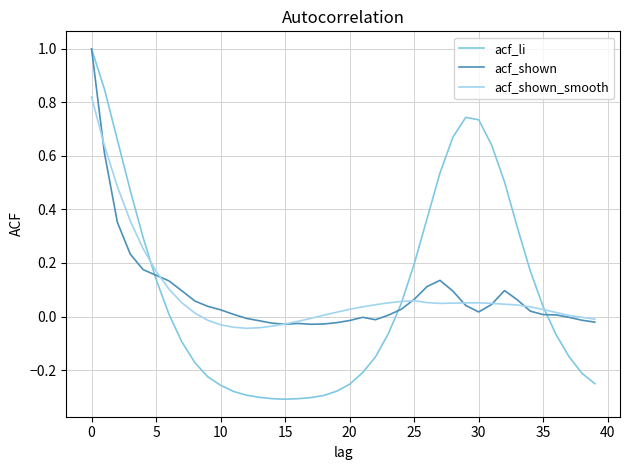

How many values in the acf_li series are below 0?

21